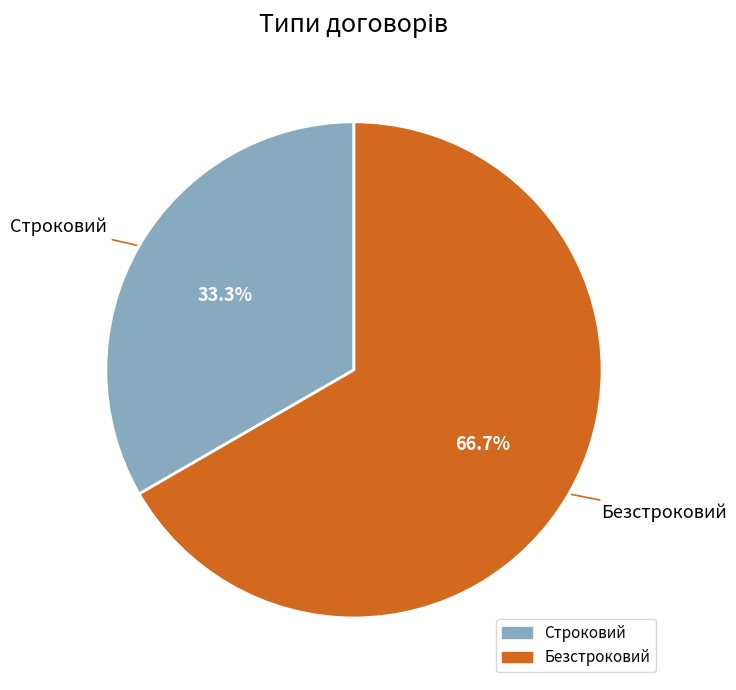

Is Безстроковий the majority of the pie?

Yes